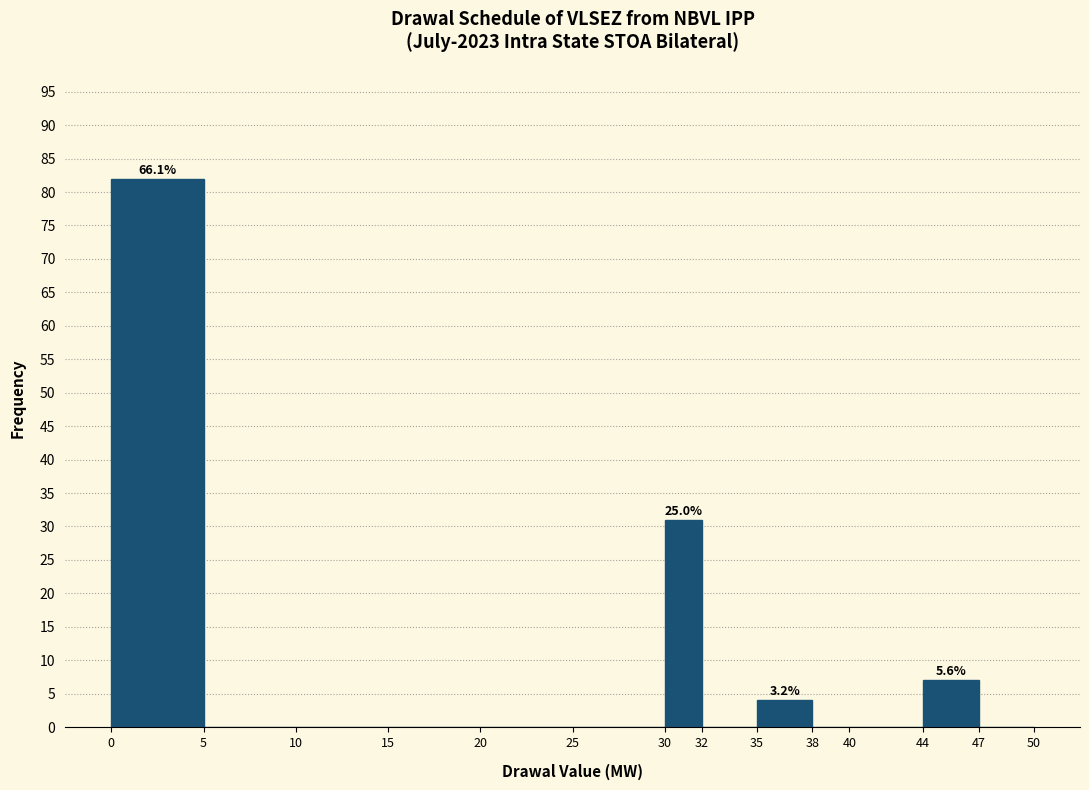

Which range on the x-axis has the tallest bar?

0 to 5